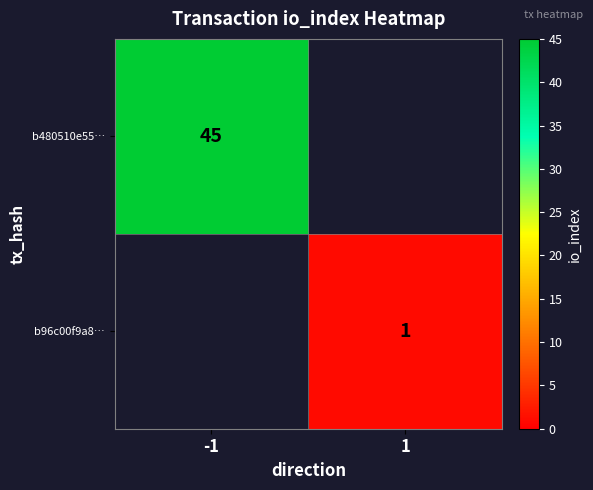

True or false: b96c00f9a8… has a value of 1 at 1.

True